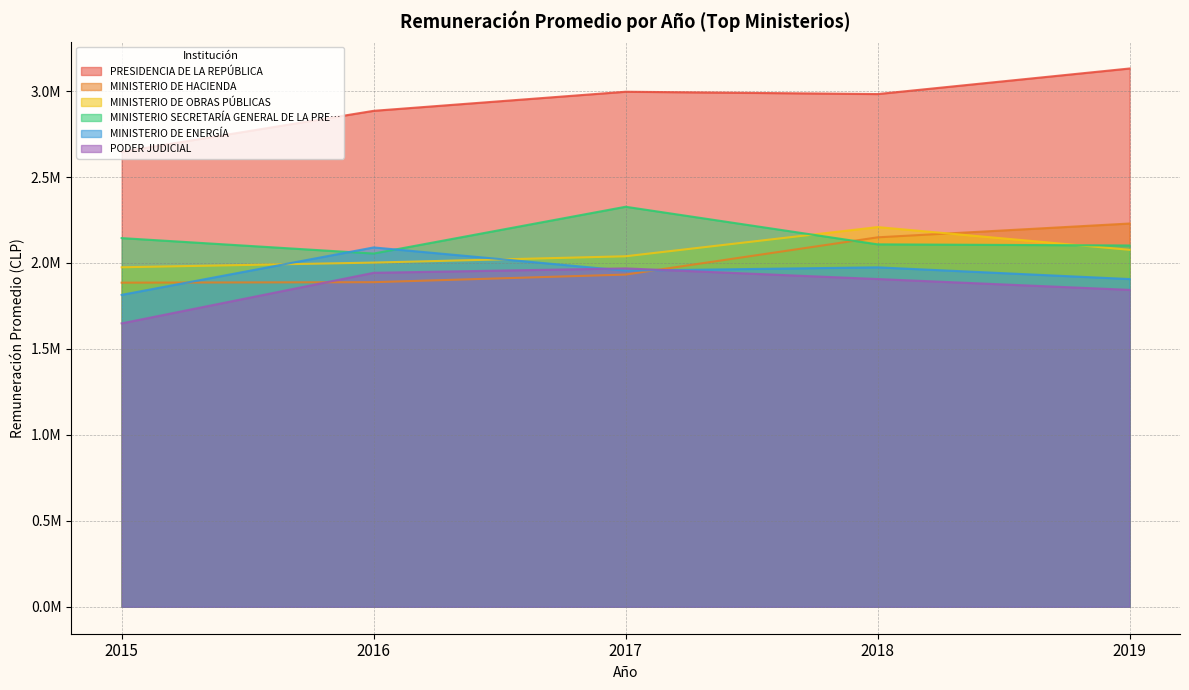

True or false: PRESIDENCIA DE LA REPÚBLICA has a value of 2884900.1 at 2016.

True